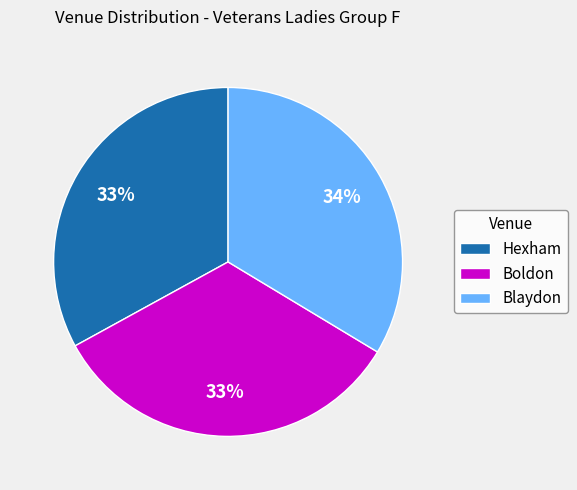

Is the sum of Hexham and Boldon greater than half?

Yes